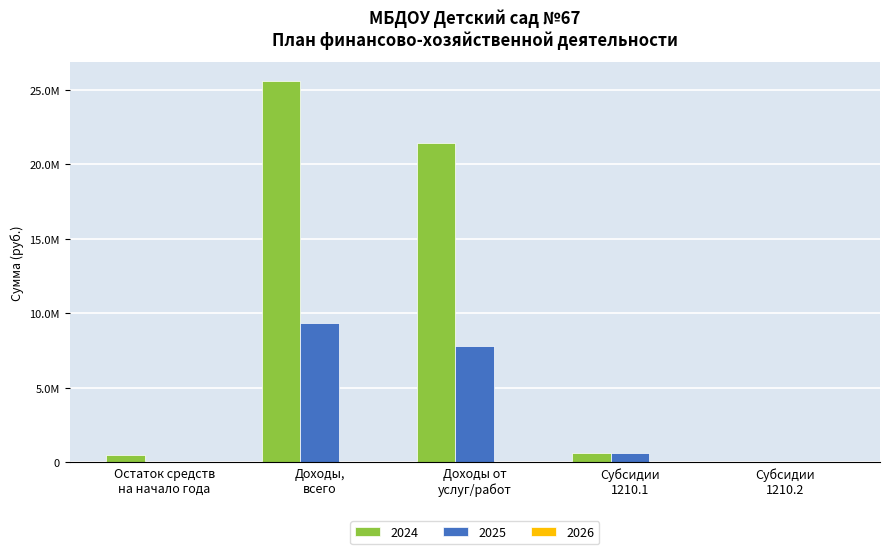

At which category does the chart reach its peak across all series?

Доходы,
всего